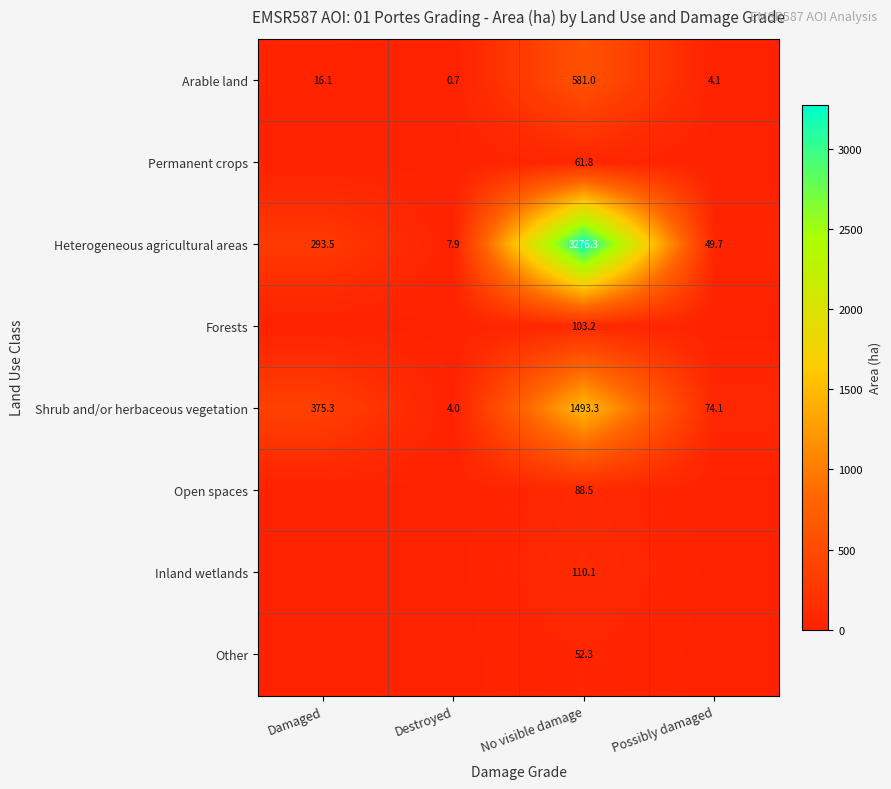

What is the difference between the second highest and second lowest values in the Arable land series?

12.0